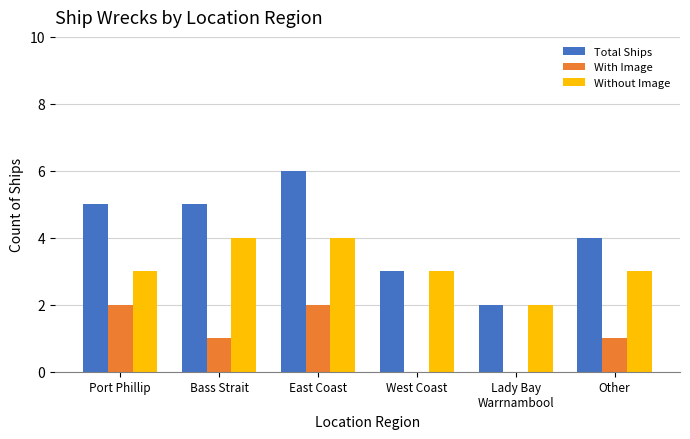

The Total Ships series shows 7 at Port Phillip. True or false?

False